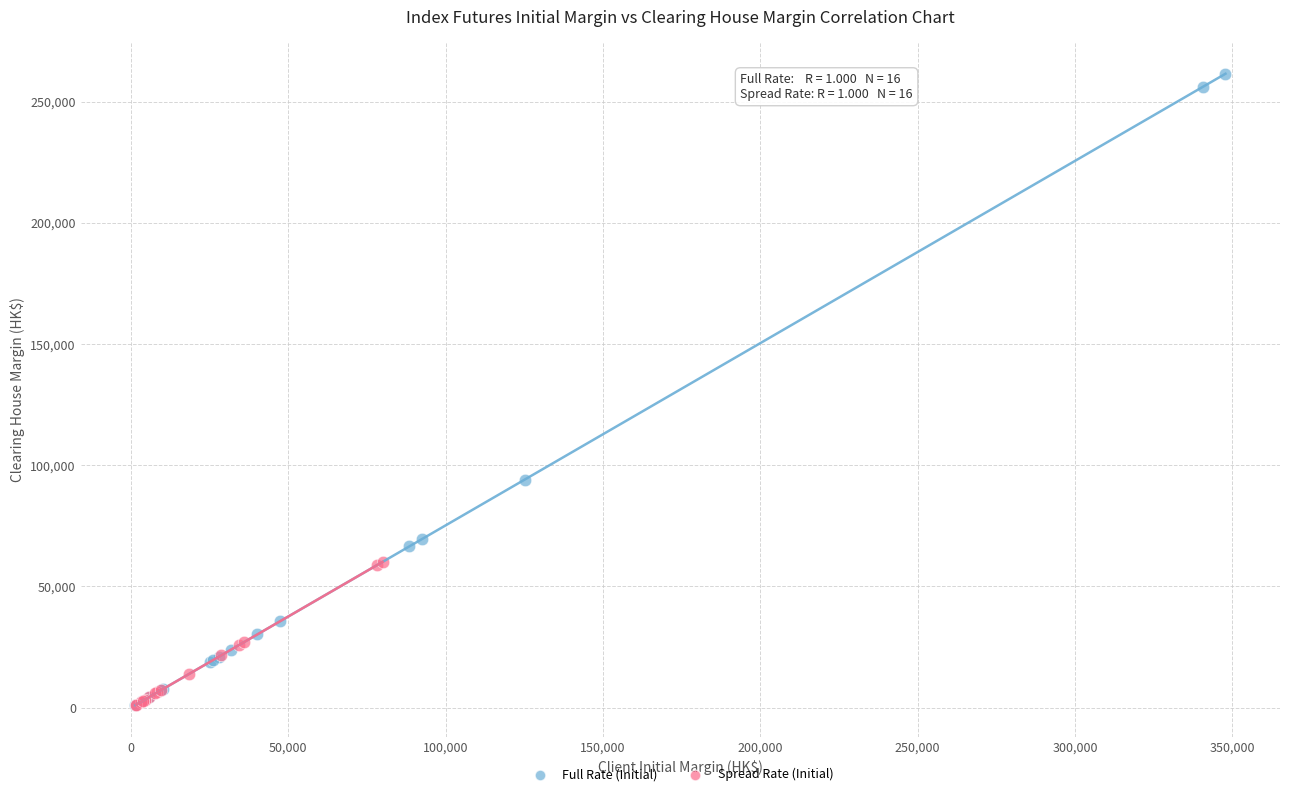

Which series contains the highest Y value?

Full Rate (Initial)